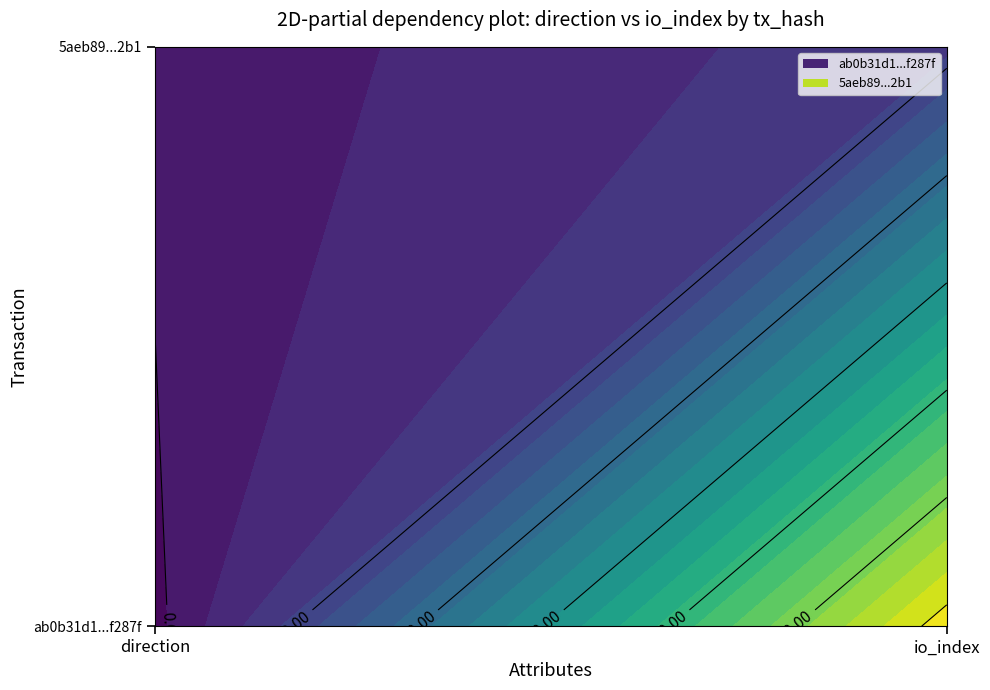

Reading left to right, transcribe all the data shown in this chart.

ab0b31d1451b7c504d5c2200e4164961e0f287f: -1	62
5aeb898789e664f5580a81e2ac4c392ae7dc2b1: 1	8